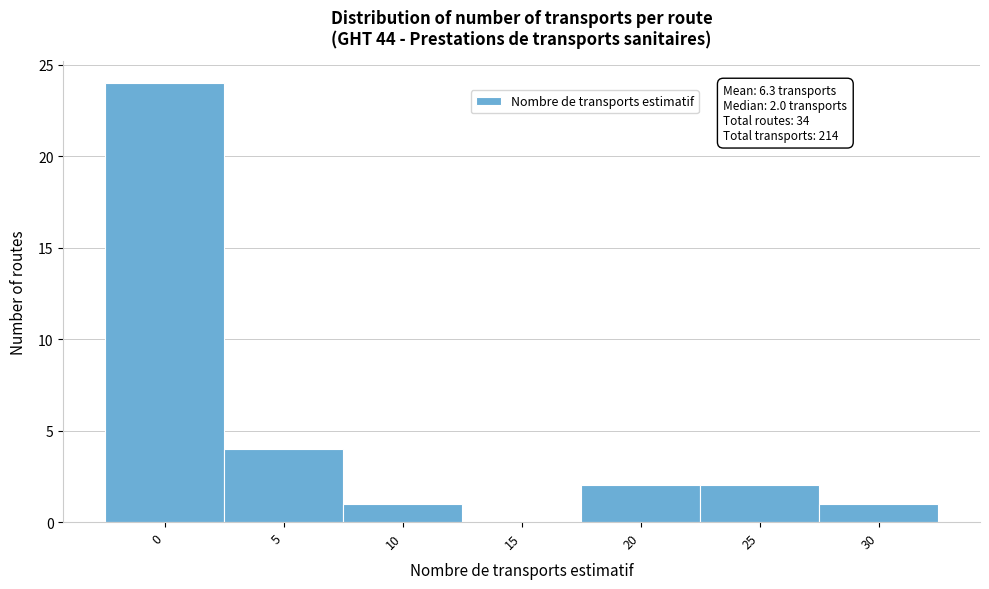

Reading left to right, what are all the values shown in this chart?

0=24	5=4	10=1	15=0	20=2	25=2	30=1